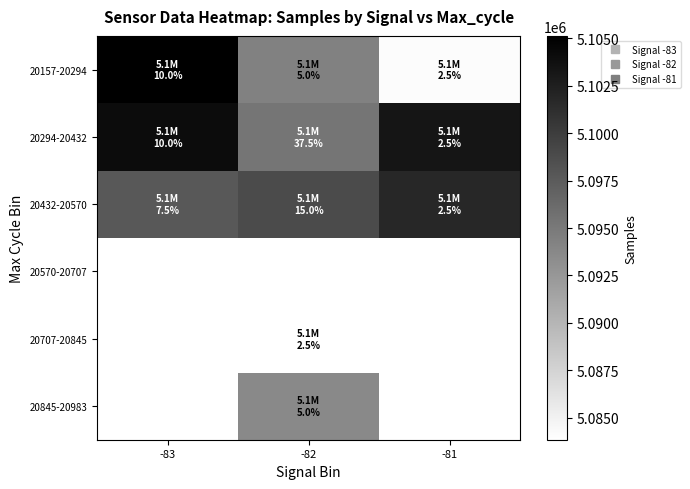

True or false: 20294-20432 has a value of 5104079.0 at -83.

True